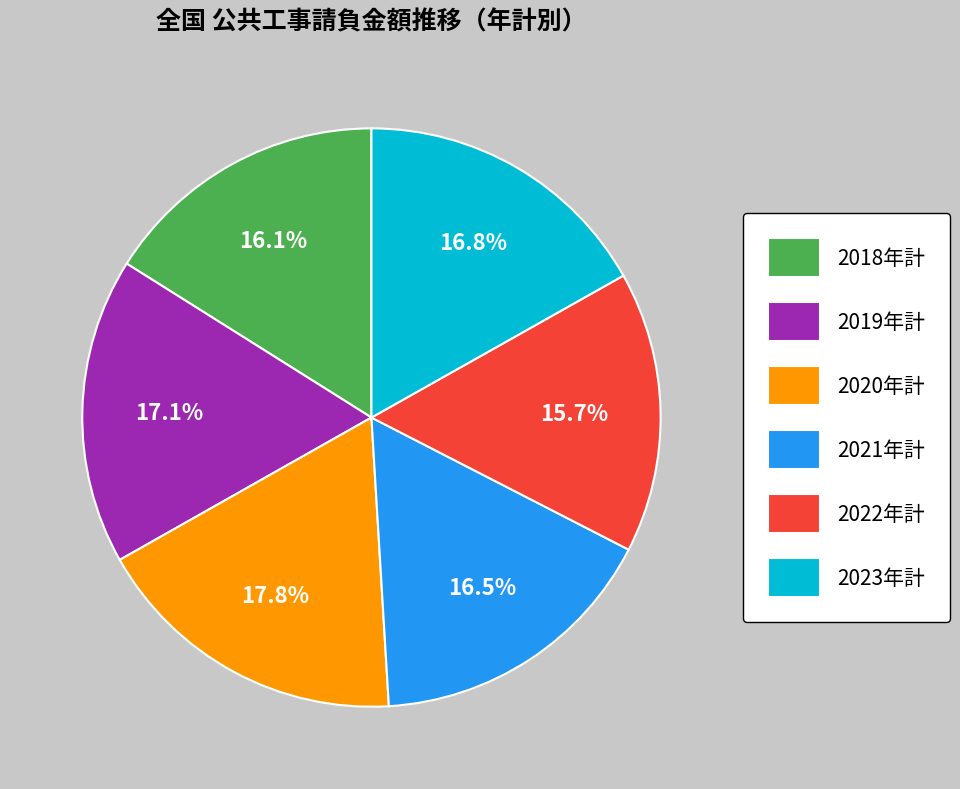

What percentage is the 2023年計 slice, to the nearest percent?

17%